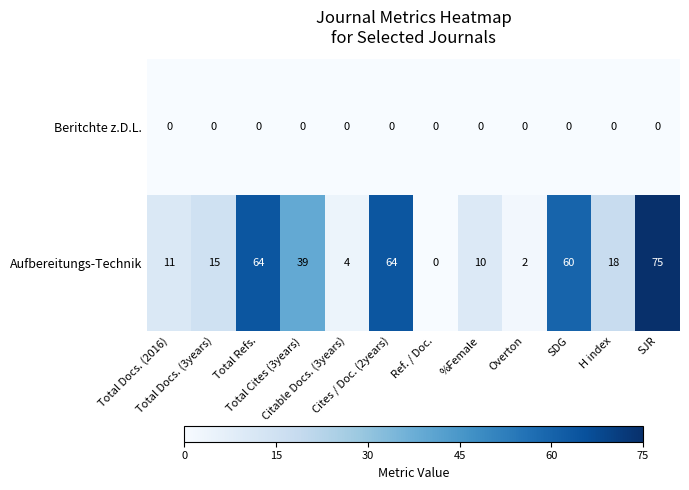

What is the sum of all Aufbereitungs-Technik values?

362